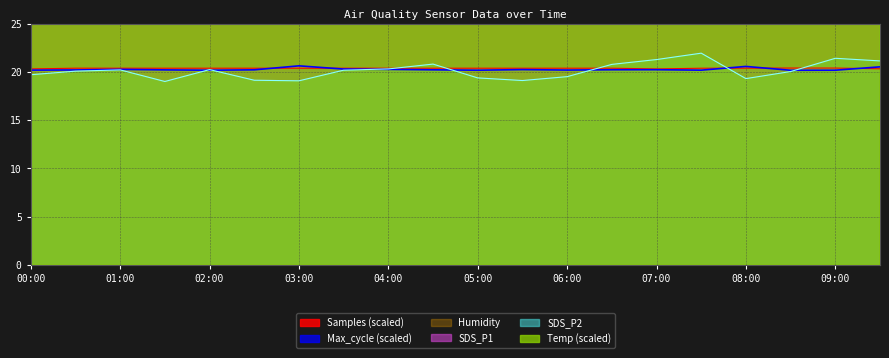

Which label corresponds to the smallest value in the chart?

01:30